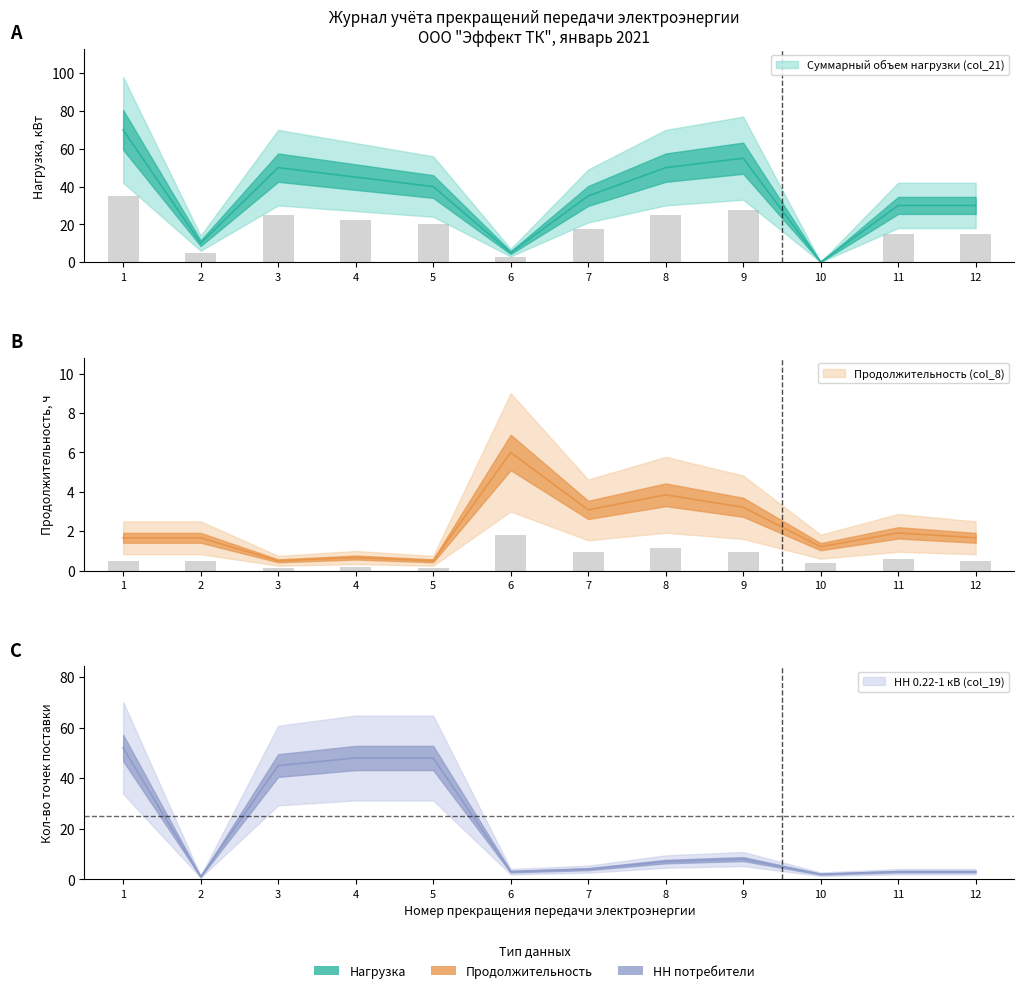

Which series has the widest spread of values?

Суммарный объем нагрузки (col_21)